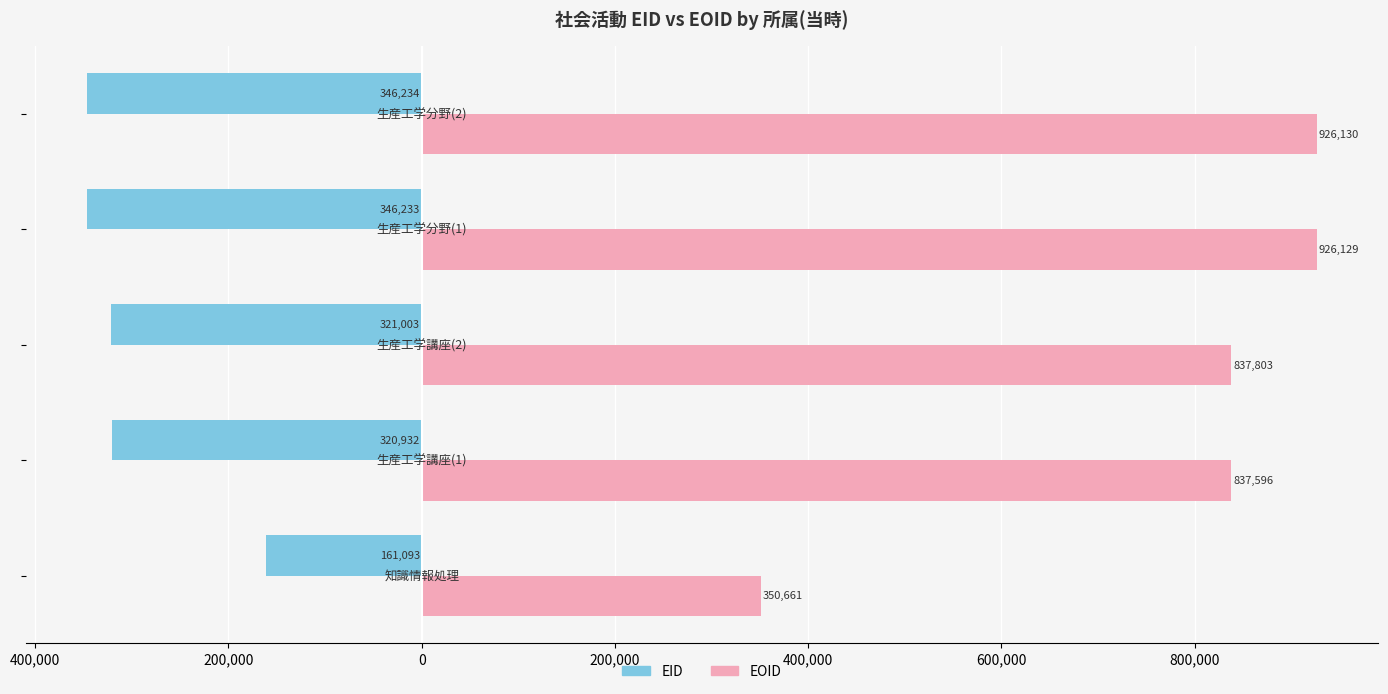

What are all the series names shown in the legend?

EID, EOID